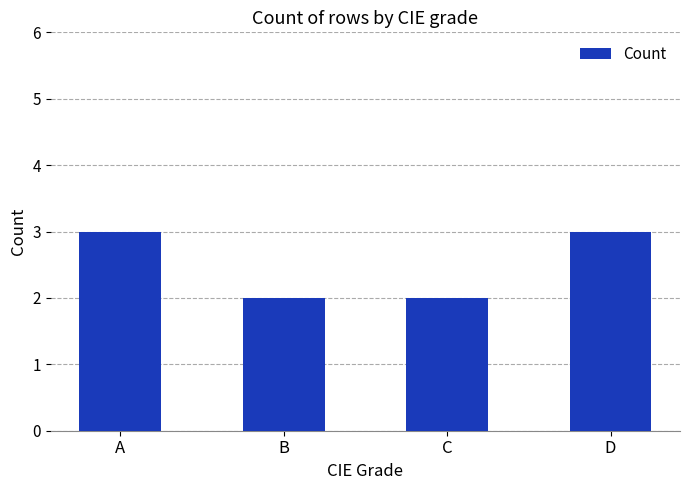

Read the value at A.

3